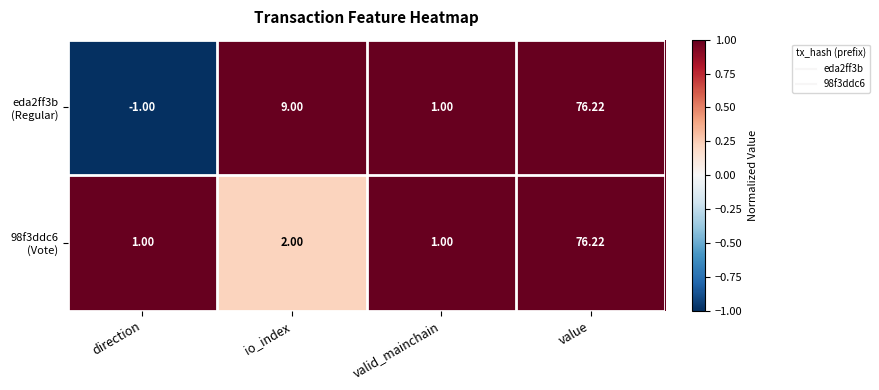

Which category has the lowest value across all series?

direction